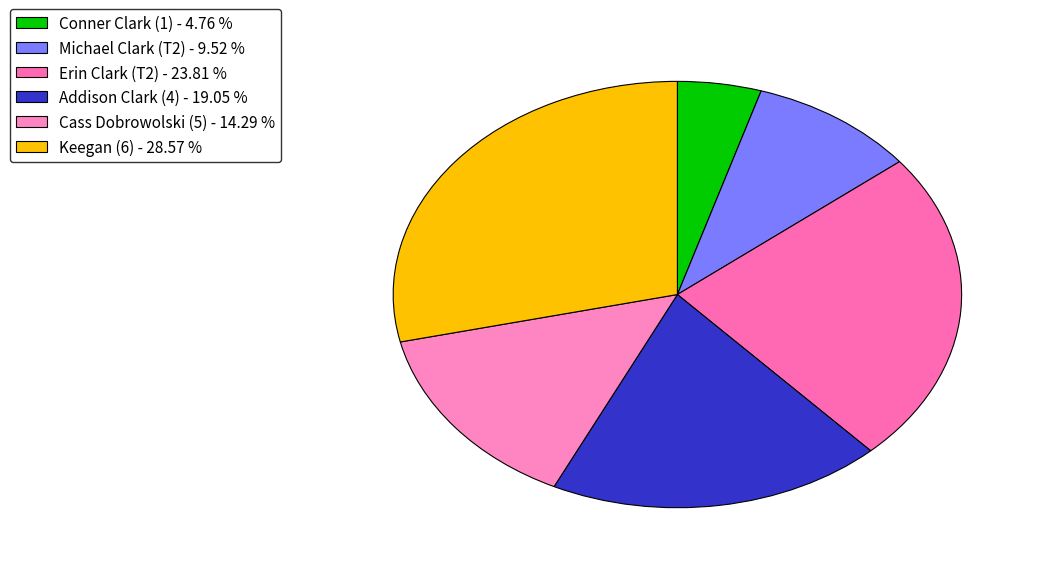

What percentage is the Addison Clark (4) slice, to the nearest percent?

19%